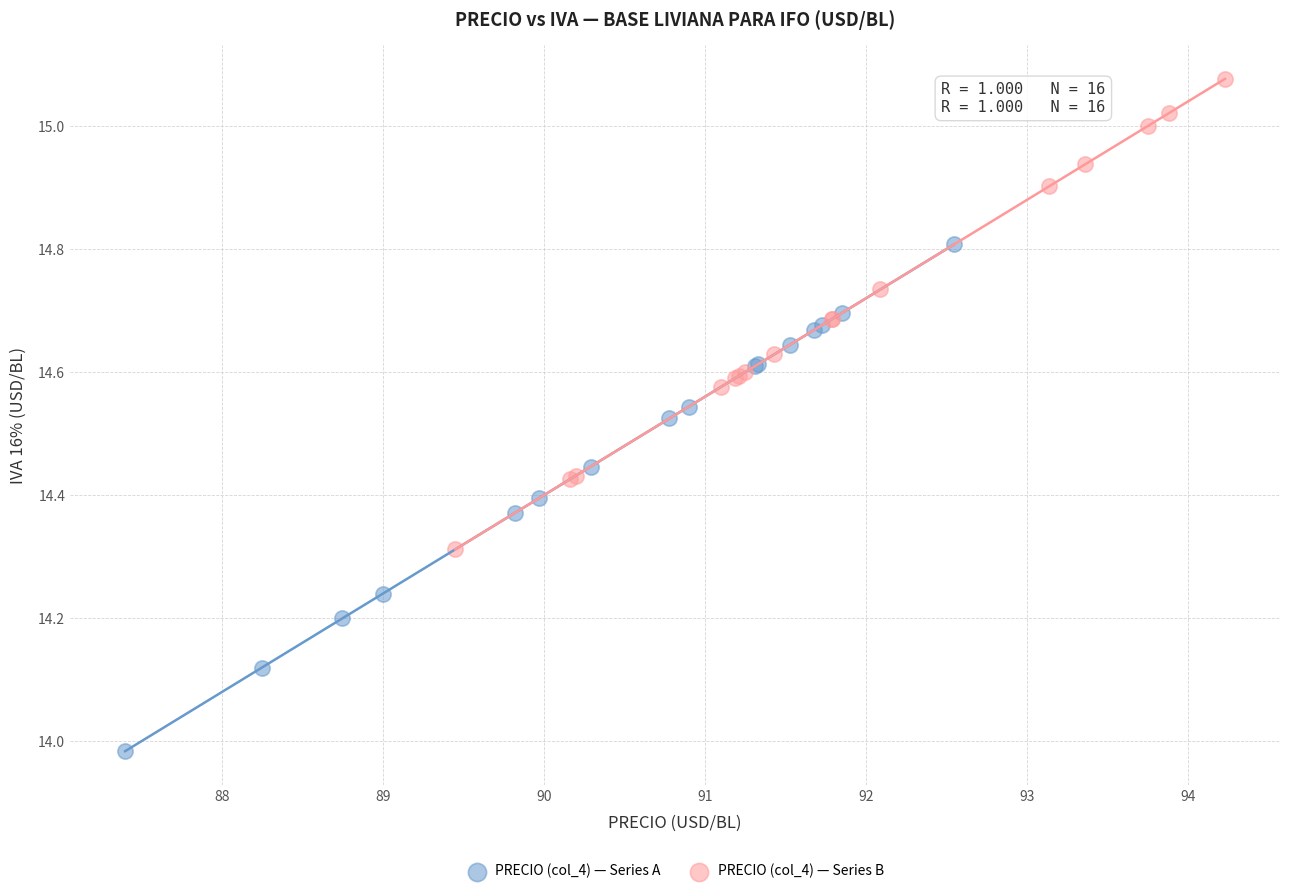

What are all the series names shown in the legend?

PRECIO (col_4) — Series A, PRECIO (col_4) — Series B